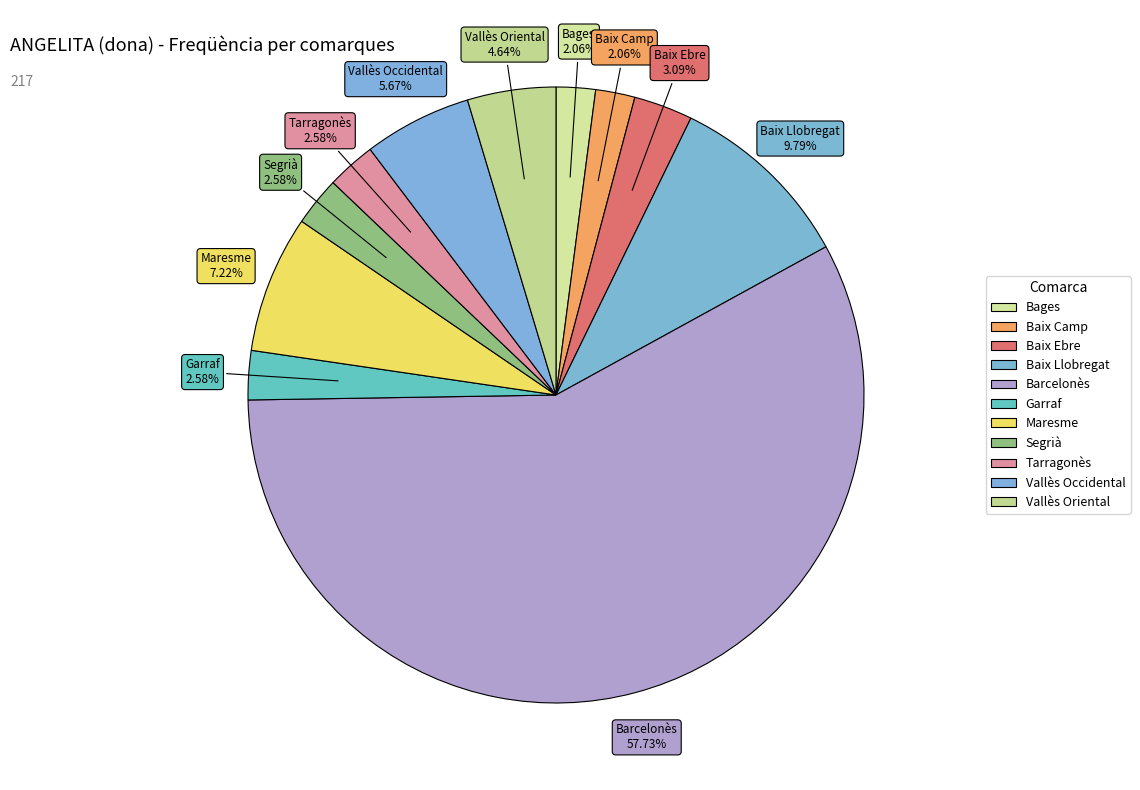

How many segments does this pie chart have?

11